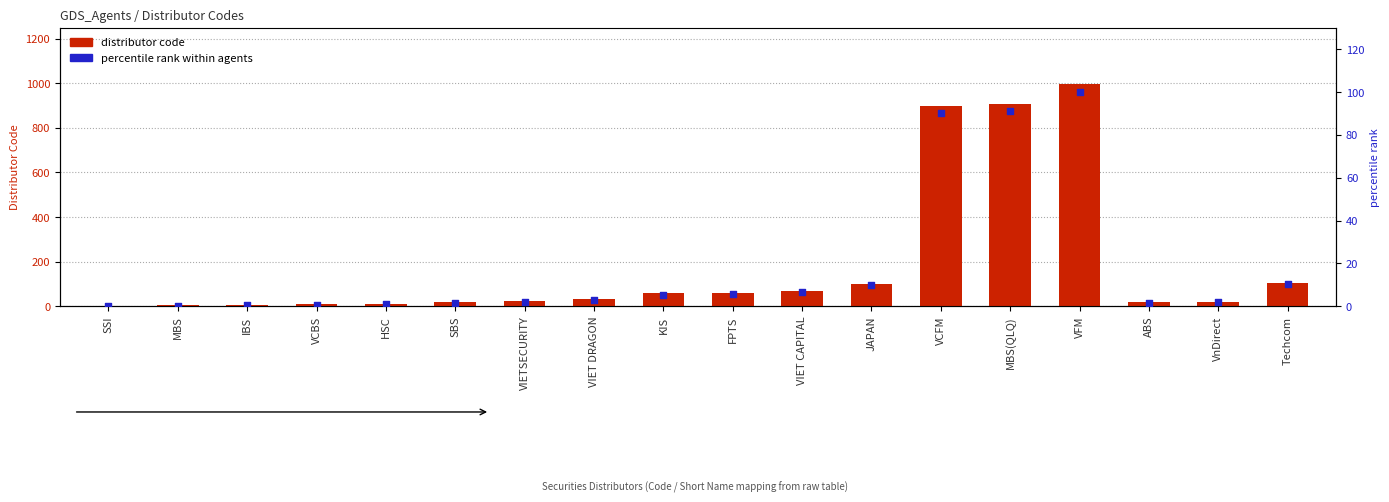

Which series contains the highest Y value?

distributor code